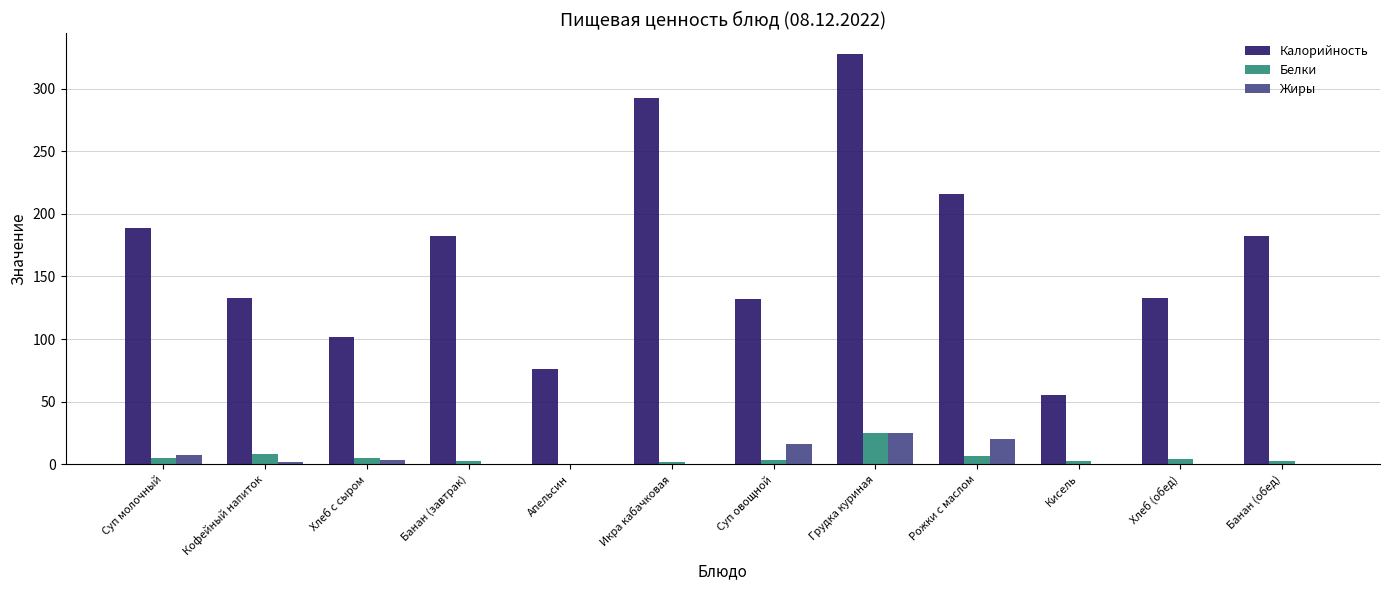

Is the value of Калорийность at Банан (обед) greater than the value of Белки at Апельсин?

Yes